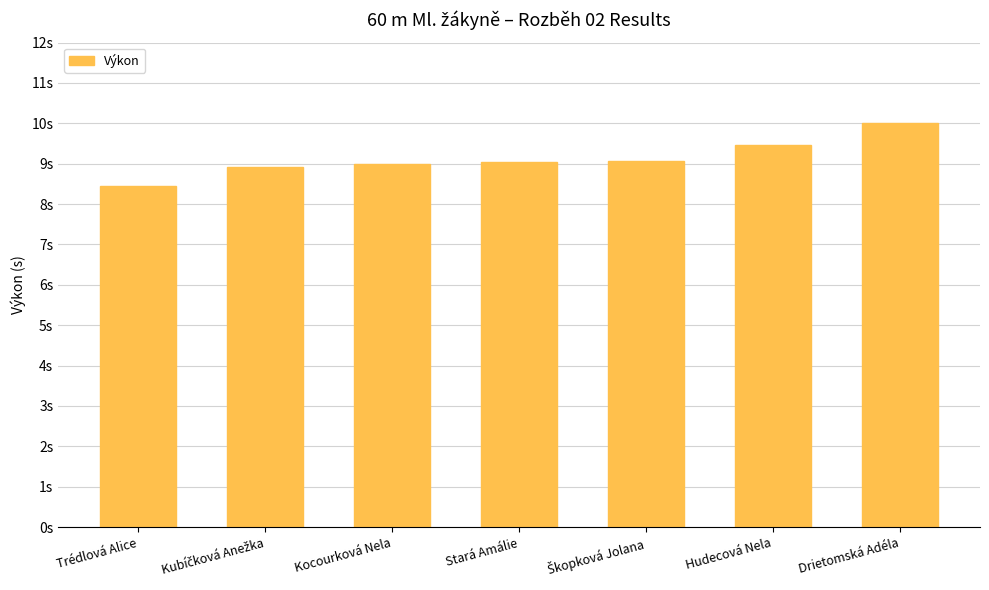

Are the bars horizontal?

No